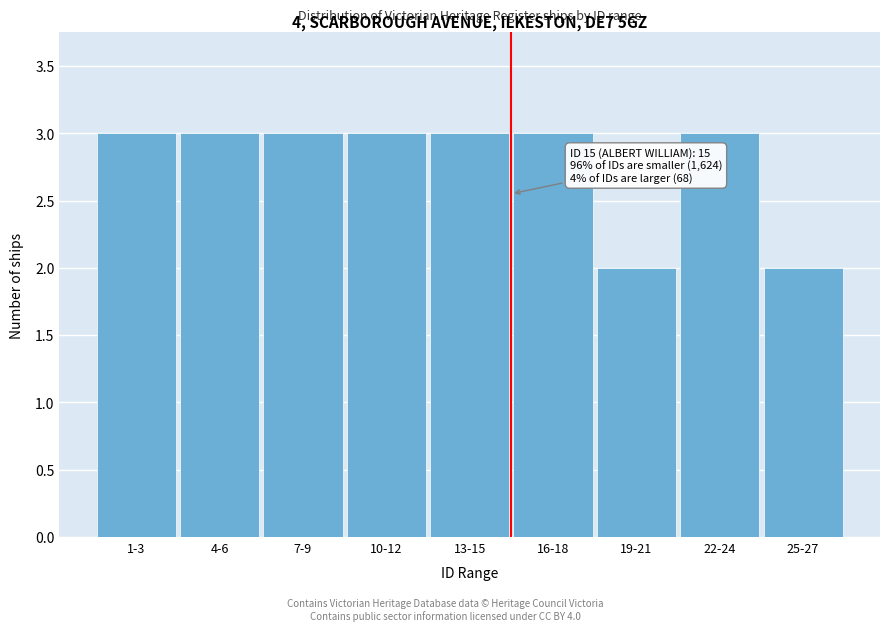

Reading right to left, what are all the values shown in this chart?

2	3	2	3	3	3	3	3	3